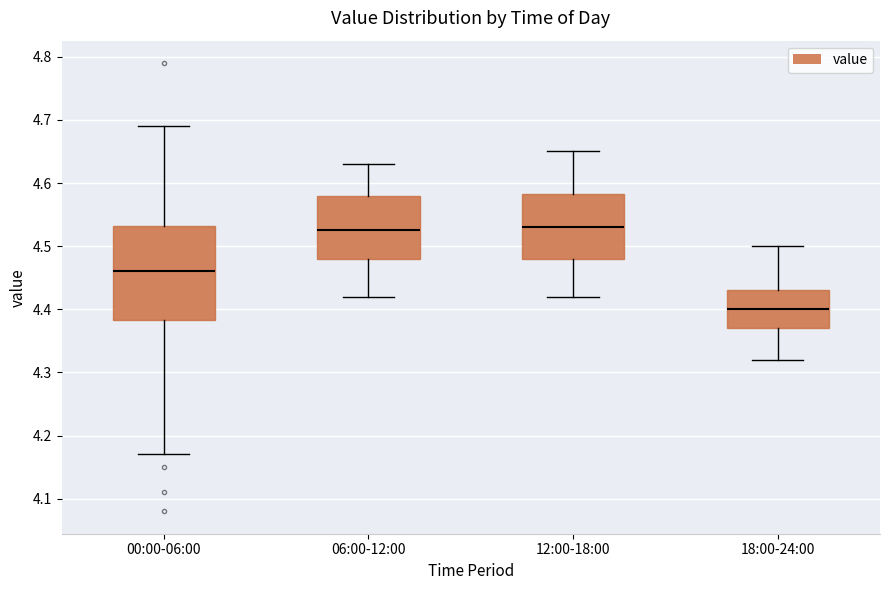

Which box's median line is the lowest?

18:00-24:00